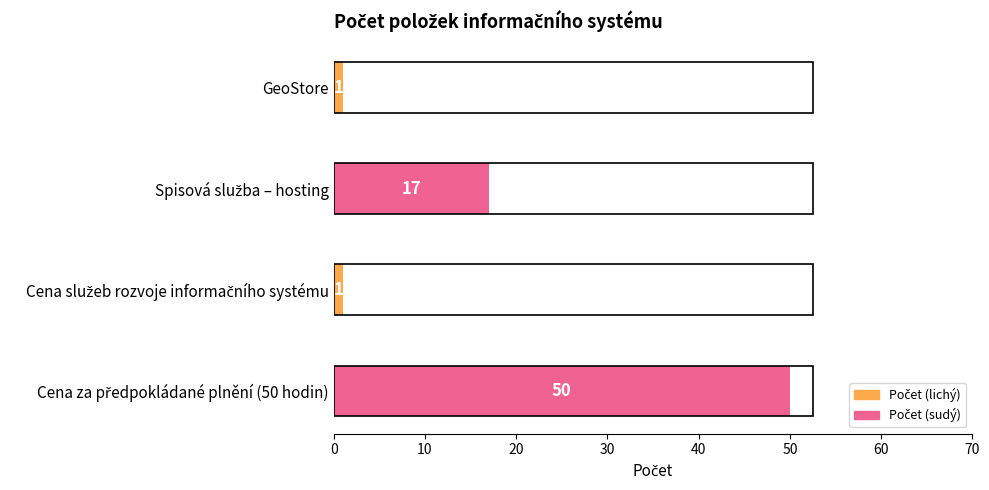

What is the average value?

17